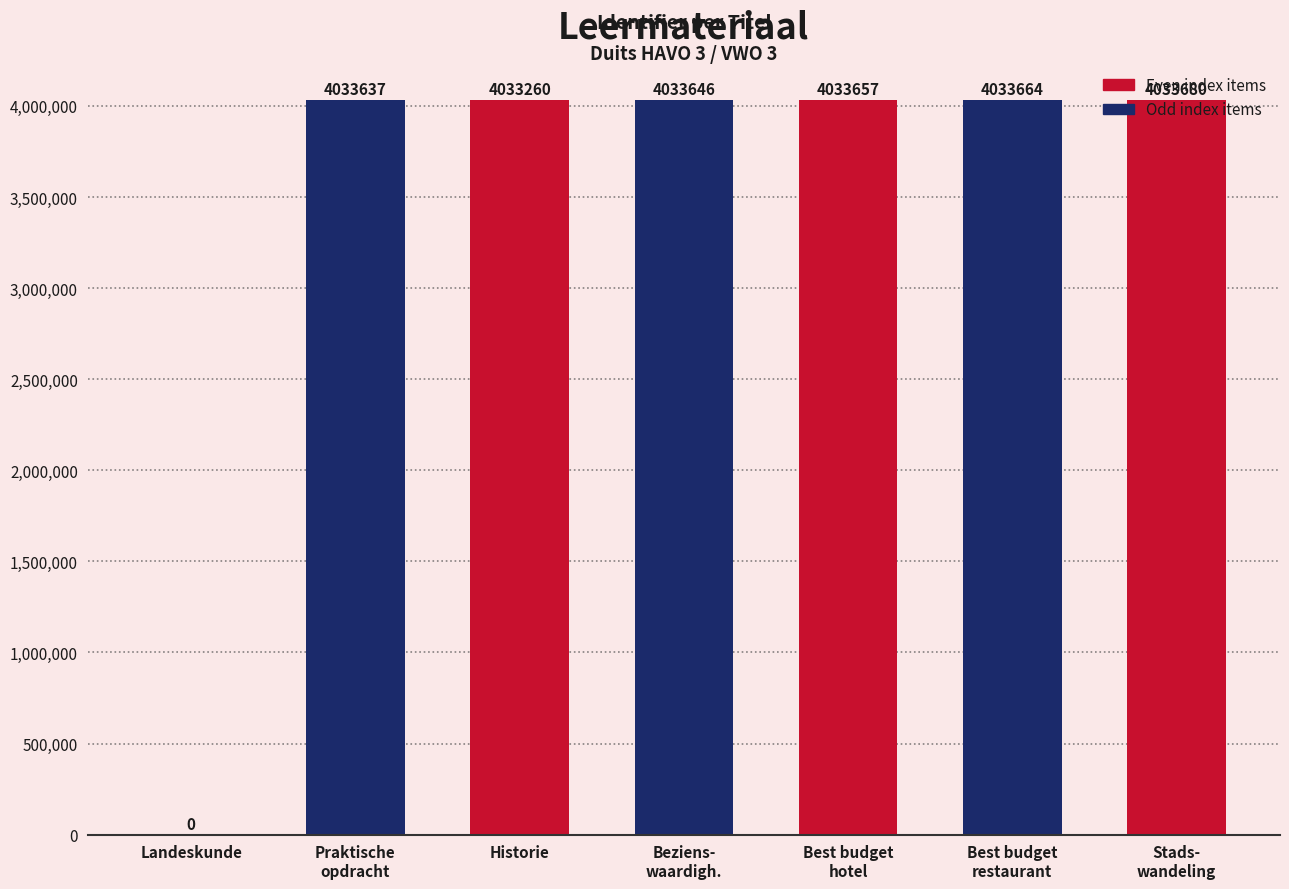

Reading left to right, extract all data points from this chart.

0	4033637	4033260	4033646	4033657	4033664	4033680